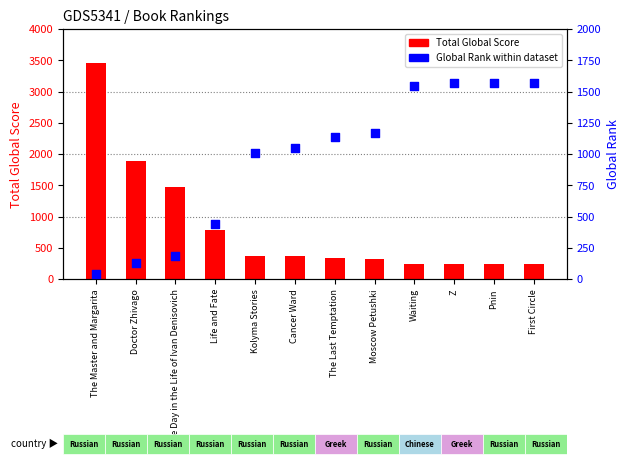

Which series has the largest Y range (max minus min)?

Total Global Score